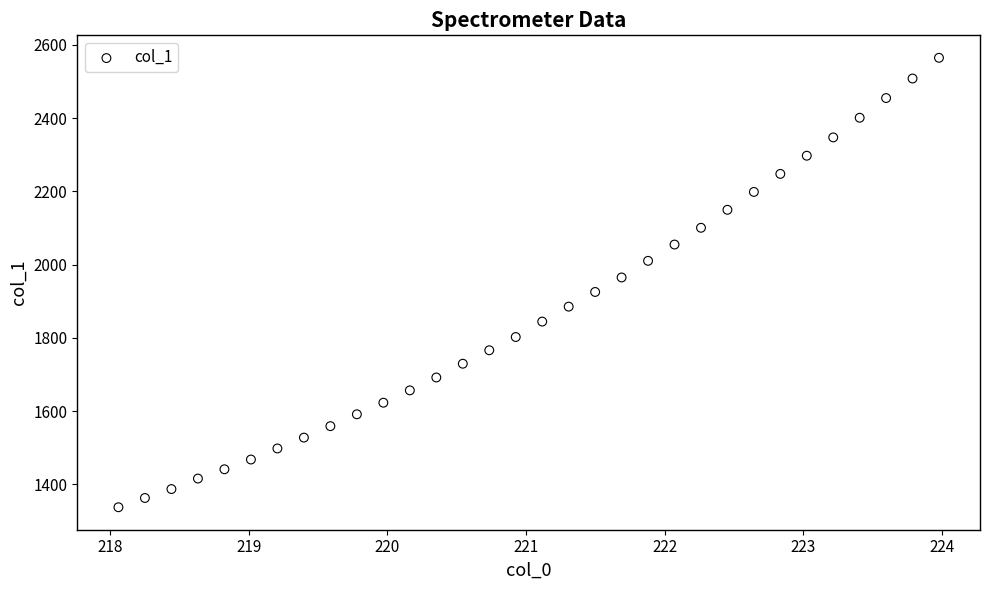

What is the range of X values (max minus min)?

5.9